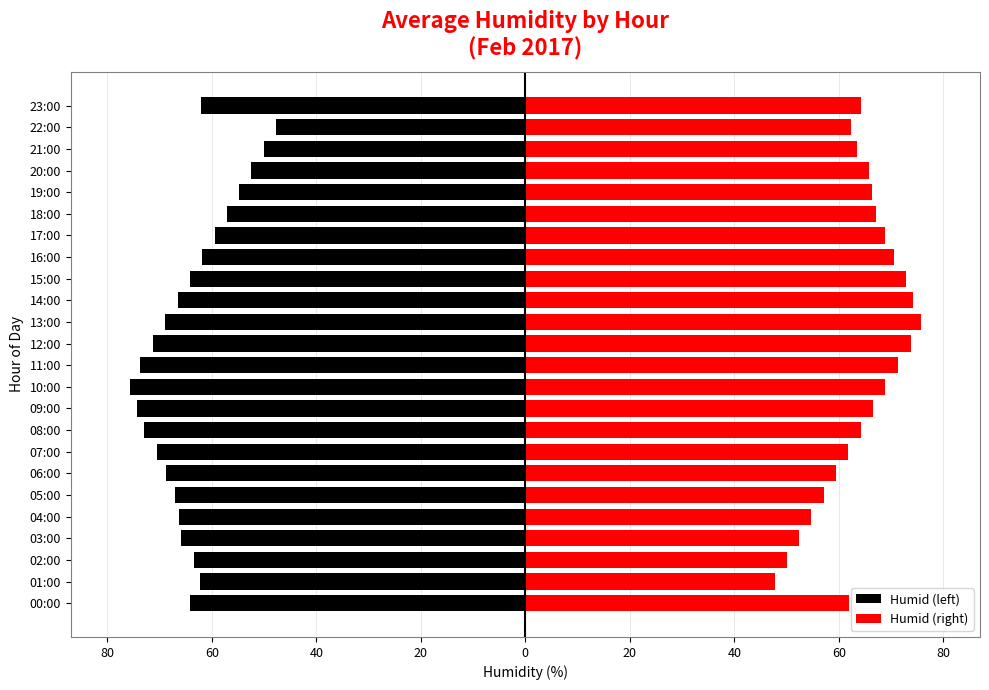

Which has a higher value, 03:00 or 21:00?

21:00